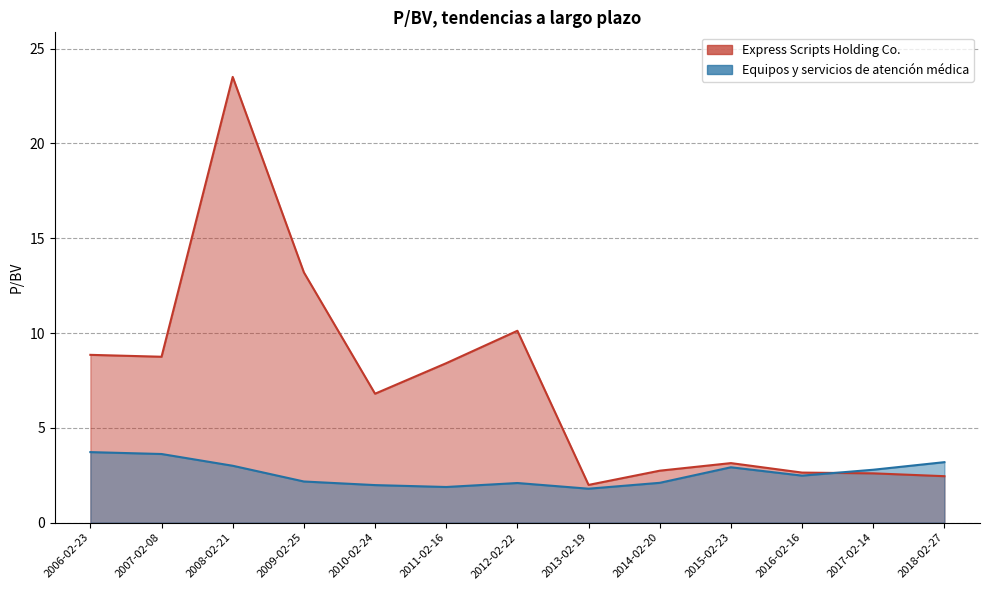

What is the smallest value displayed?

1.8